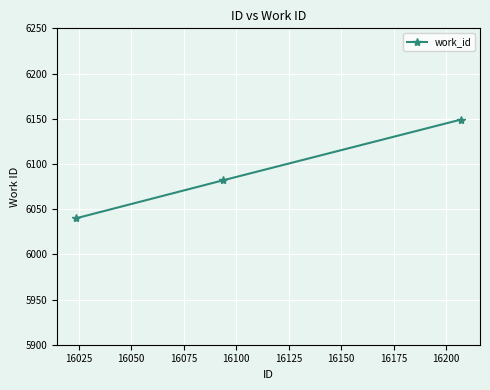

What is the average value?

6090